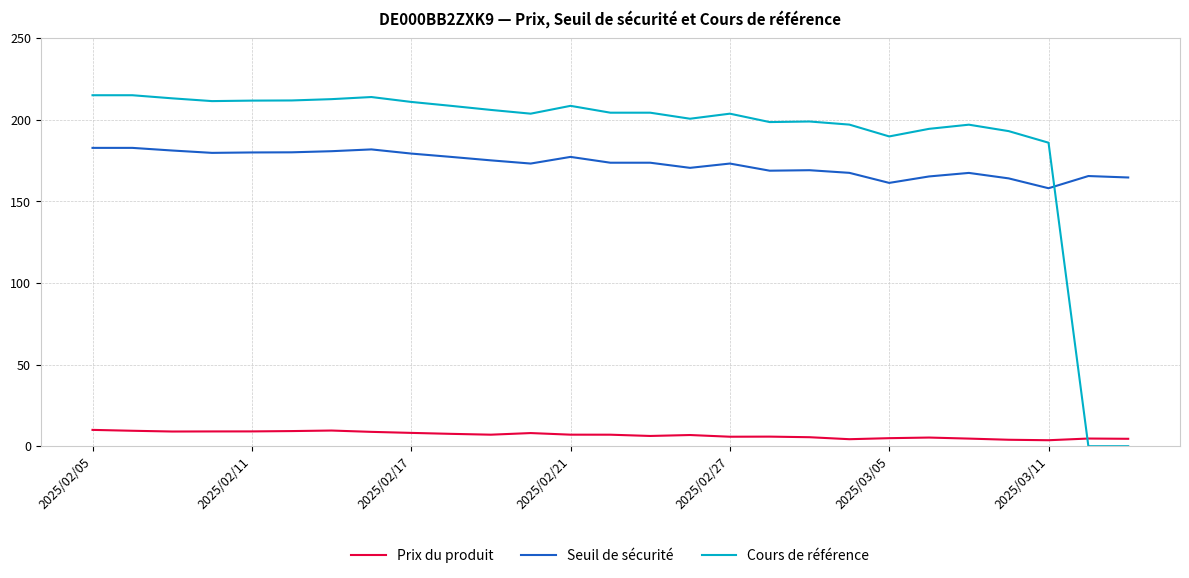

Which series has the largest range (max minus min)?

Cours de référence